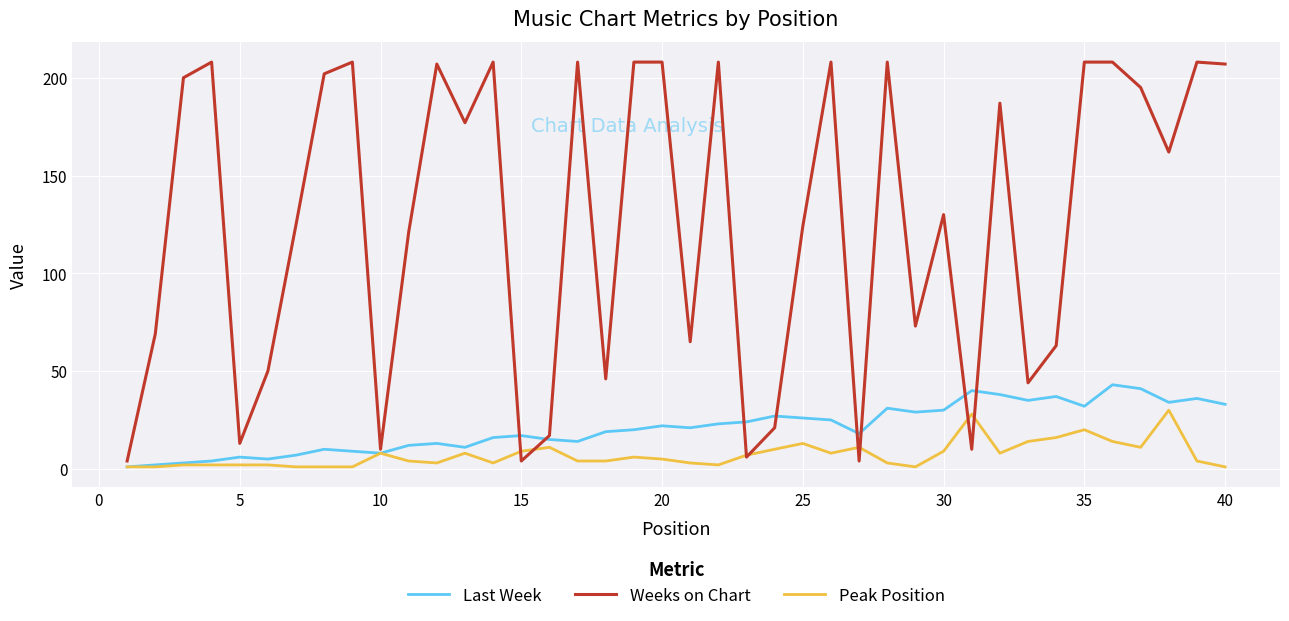

Reading left to right, what are all the values shown in this chart?

Last Week: 1	2	3	4	6	5	7	10	9	8	12	13	11	16	17	15	14	19	20	22	21	23	24	27	26	25	18	31	29	30	40	38	35	37	32	43	41	34	36	33
Weeks on Chart: 4	69	200	208	13	50	125	202	208	10	121	207	177	208	4	17	208	46	208	208	65	208	6	21	124	208	4	208	73	130	10	187	44	63	208	208	195	162	208	207
Peak Position: 1	1	2	2	2	2	1	1	1	8	4	3	8	3	9	11	4	4	6	5	3	2	7	10	13	8	11	3	1	9	28	8	14	16	20	14	11	30	4	1